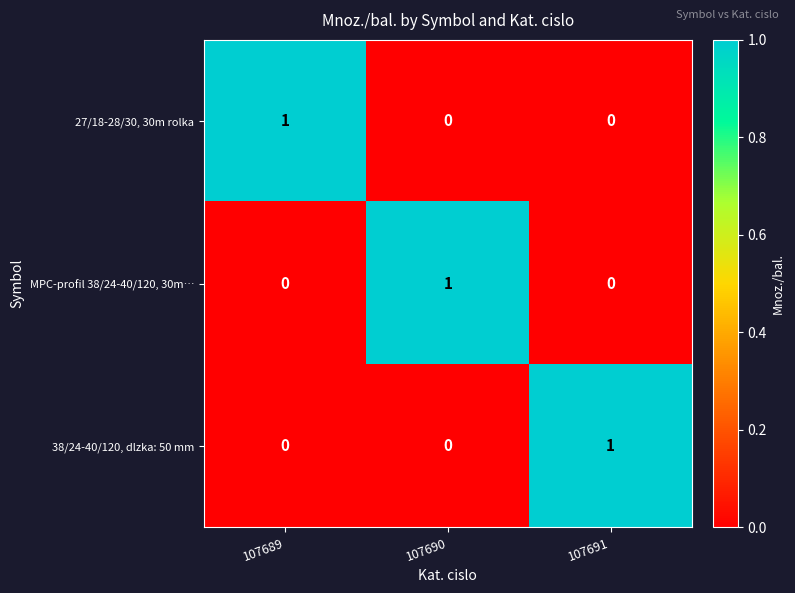

Count the MPC-profil 38/24-40/120, 30m… values in the range 0 to 1.

3